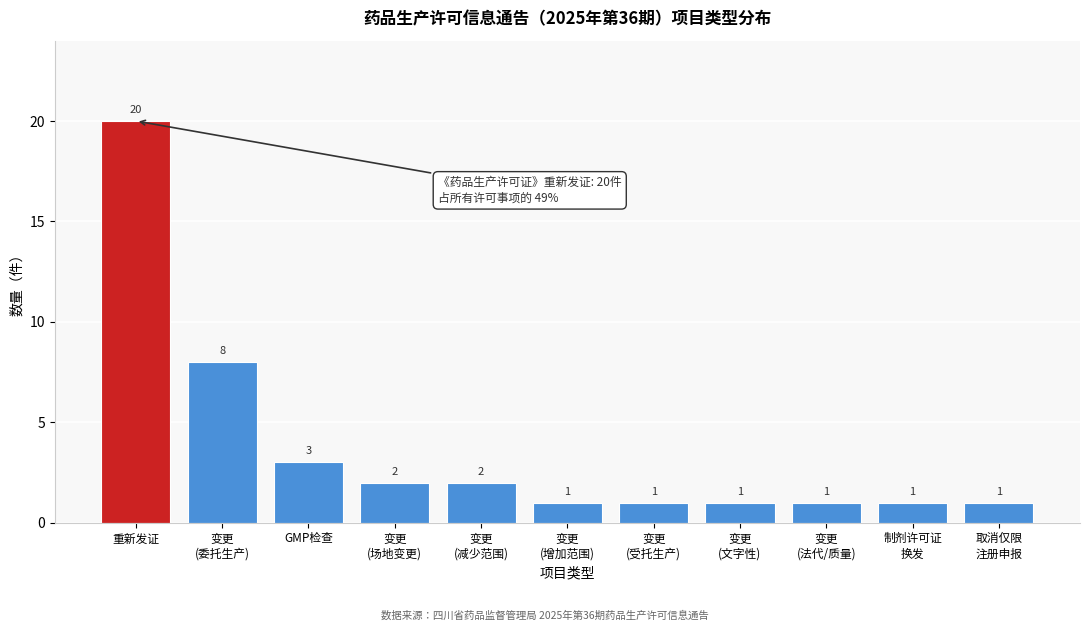

Reading left to right, list all the values displayed in this chart.

20	8	3	2	2	1	1	1	1	1	1